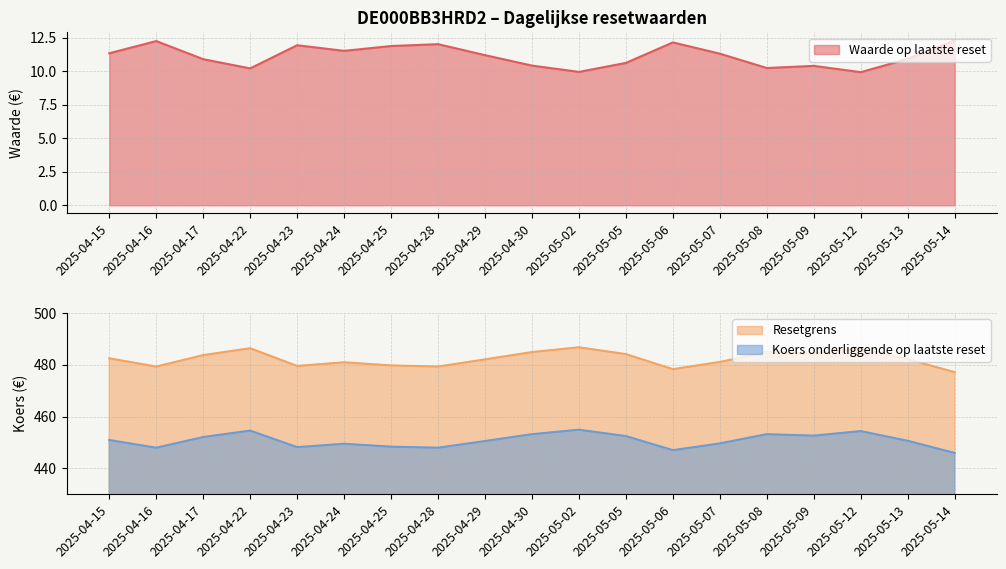

Reading right to left, what are all the values shown in this chart?

Waarde op laatste reset: 12.3	10.9	9.9	10.4	10.2	11.3	12.2	10.6	9.9	10.4	11.2	12.0	11.9	11.5	11.9	10.2	10.9	12.2	11.3
Resetgrens: 477.2	482.2	486.2	484.3	485.0	481.1	478.3	484.2	486.8	485.0	482.1	479.4	479.8	481.0	479.6	486.4	483.8	479.3	482.5
Koers onderliggende op laatste reset: 446.0	450.7	454.4	452.7	453.2	449.7	447.1	452.5	454.9	453.2	450.6	448.0	448.4	449.5	448.2	454.6	452.1	448.0	451.0